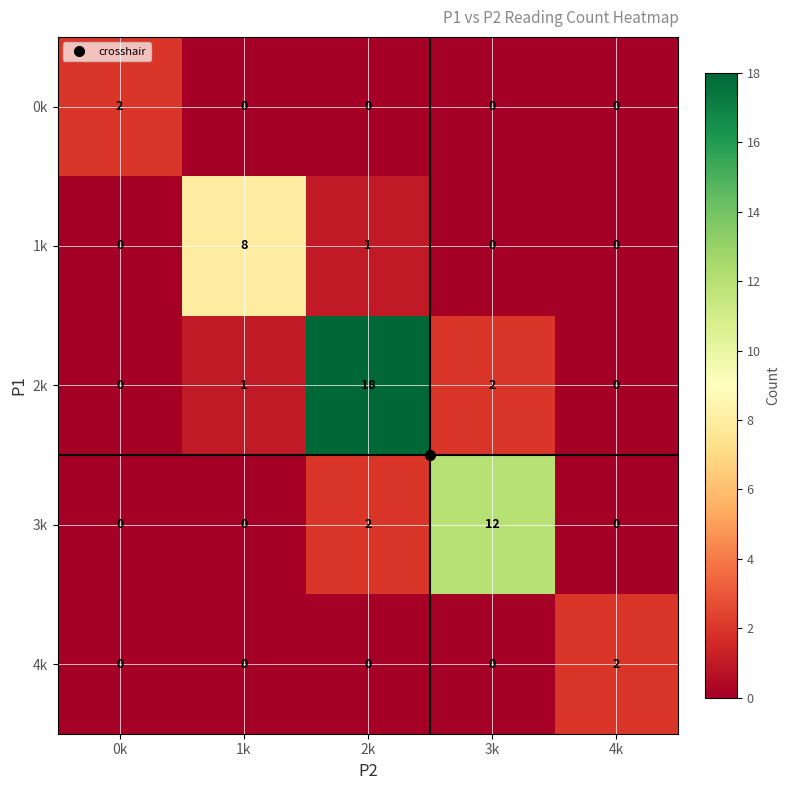

How many 4k values are between 0 and 1?

4